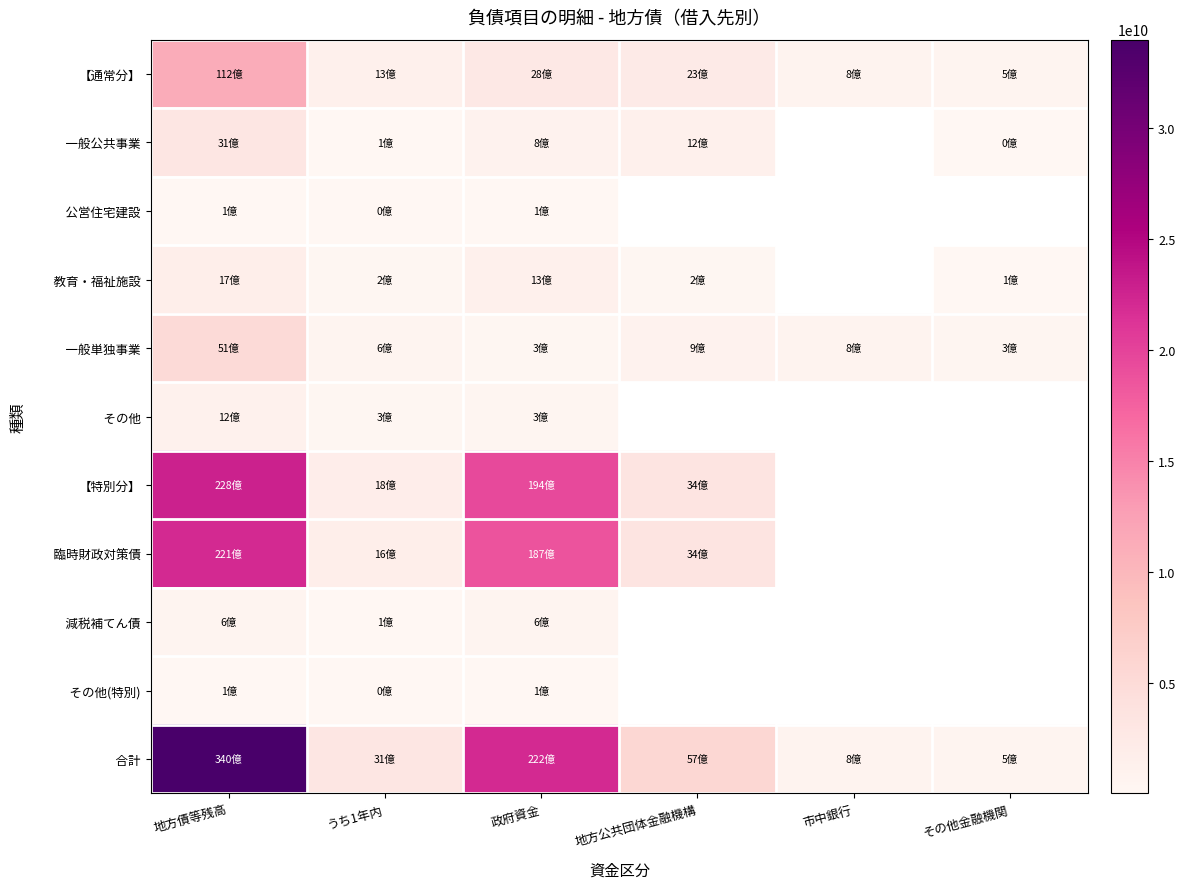

What is the maximum value for その他?

1196735458.0